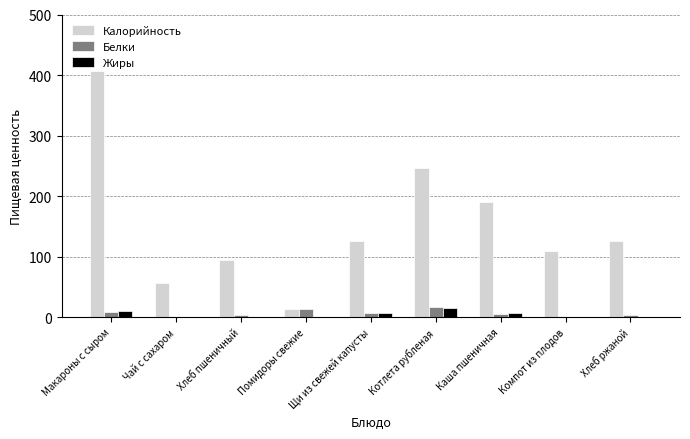

How many series are shown in this chart?

3